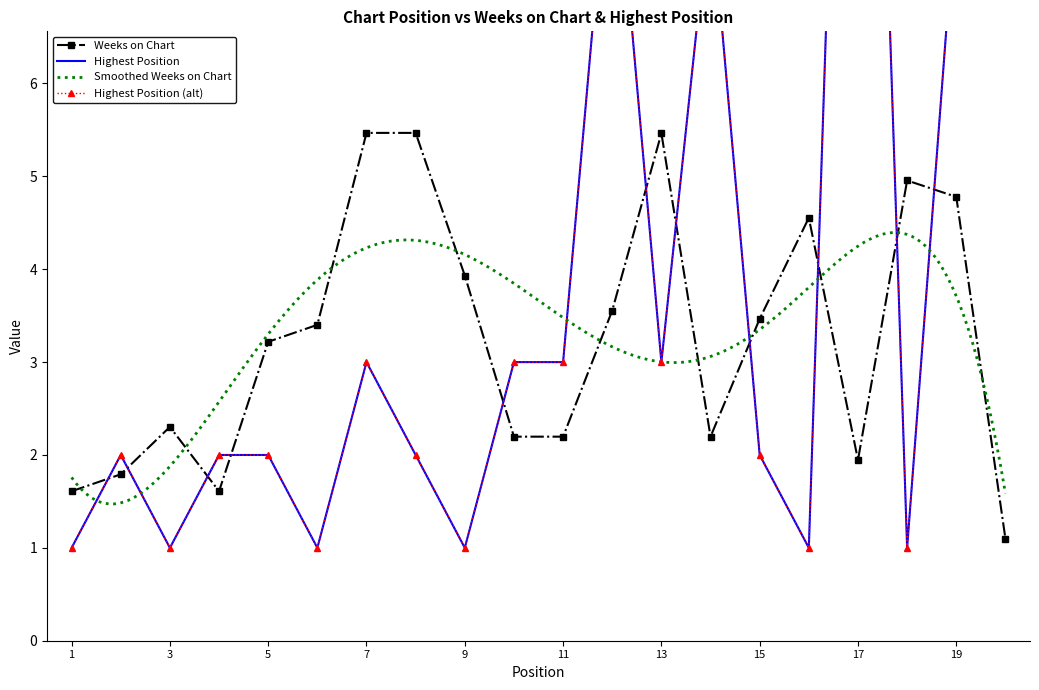

At which category does Weeks on Chart reach its first local peak?

3